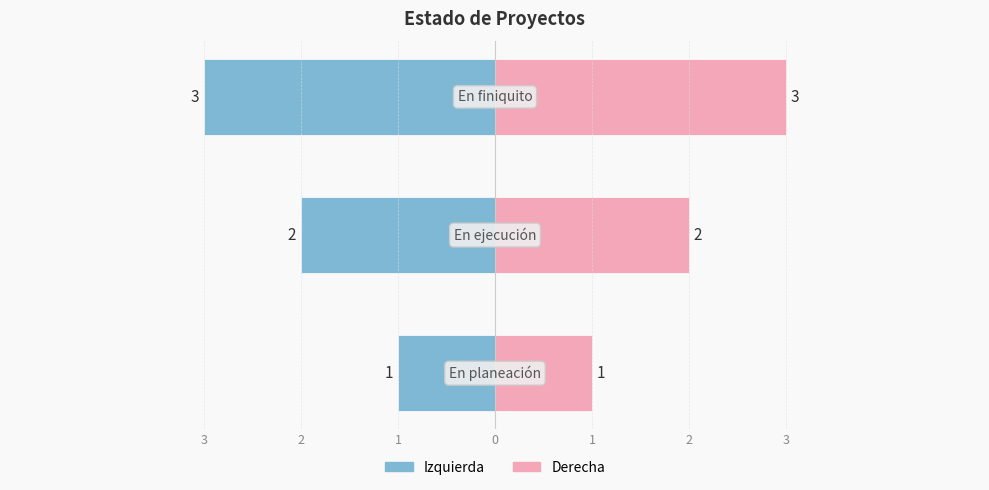

How many distinct data groups are displayed?

2